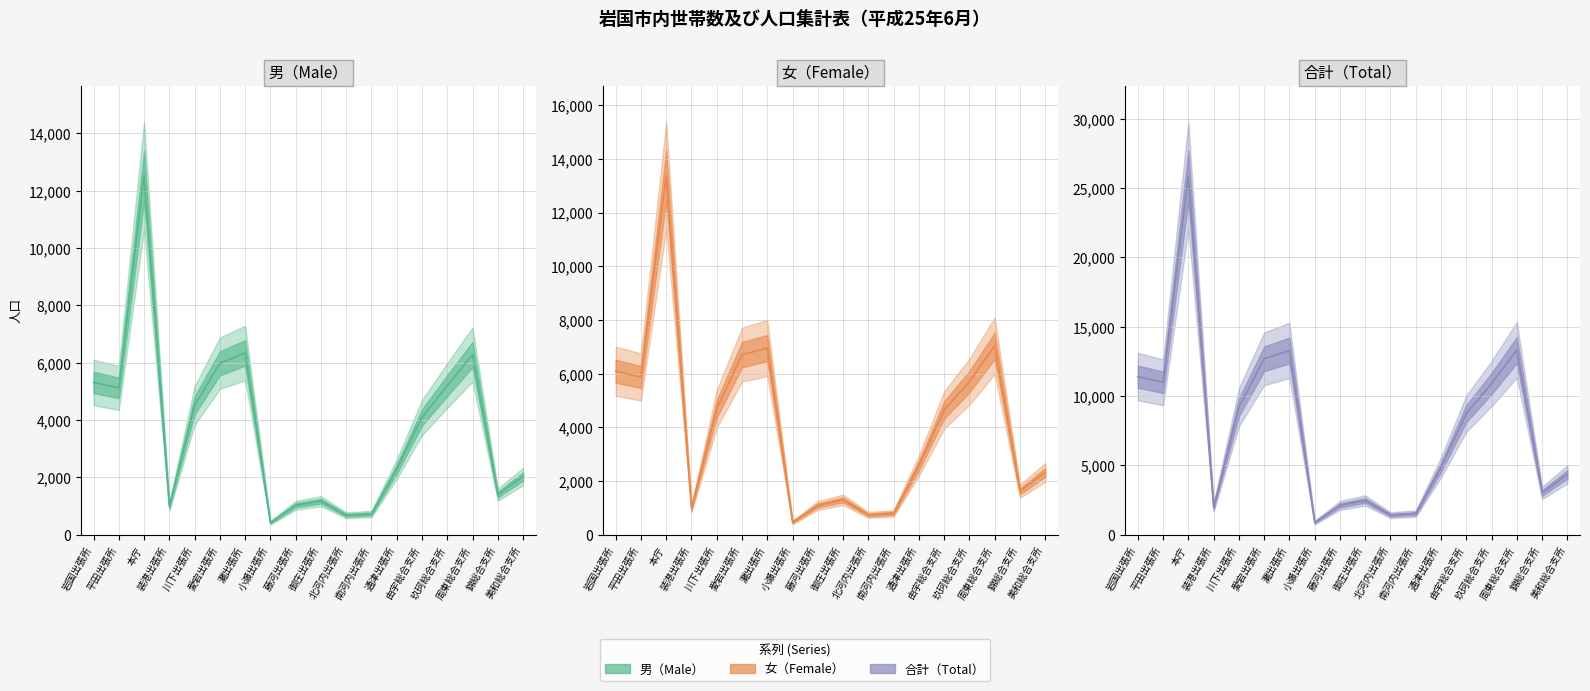

Reading left to right, what are all the values shown in this chart?

男（Male）: 5313	5120	12527	994	4514	5981	6340	424	1032	1174	684	730	2293	4091	5204	6288	1402	2036
女（Female）: 6093	5876	13380	991	4693	6708	6954	469	1093	1306	741	804	2579	4648	5703	7040	1622	2328
合計（Total）: 11406	10996	25907	1985	9207	12689	13294	893	2125	2480	1425	1534	4872	8739	10907	13328	3024	4364